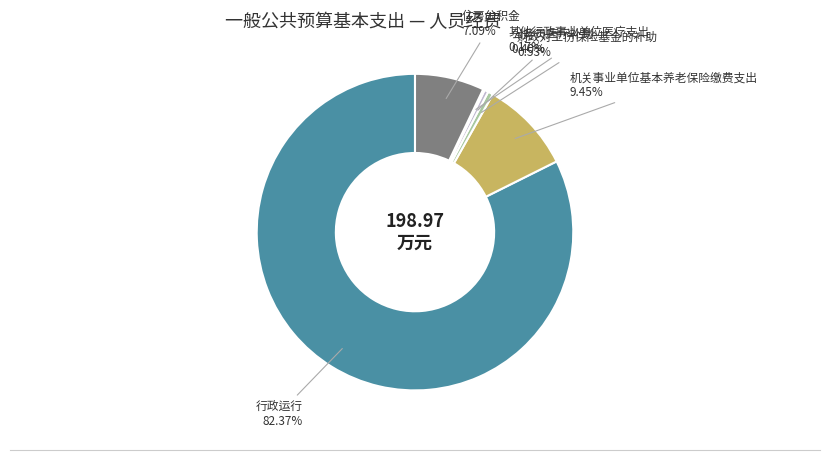

Does any single category account for the majority?

Yes